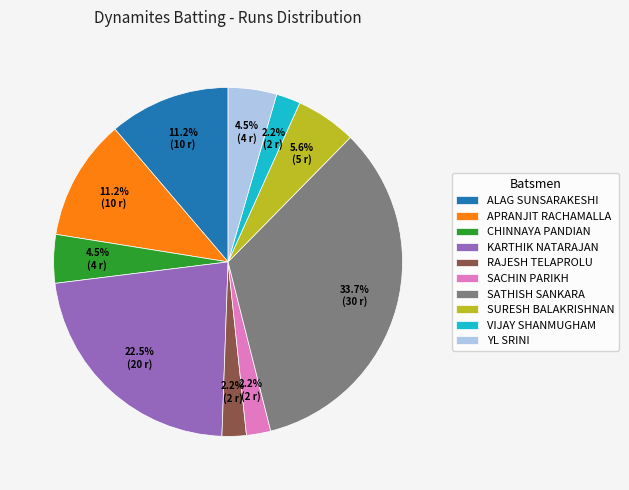

Is there a majority slice in this chart?

No